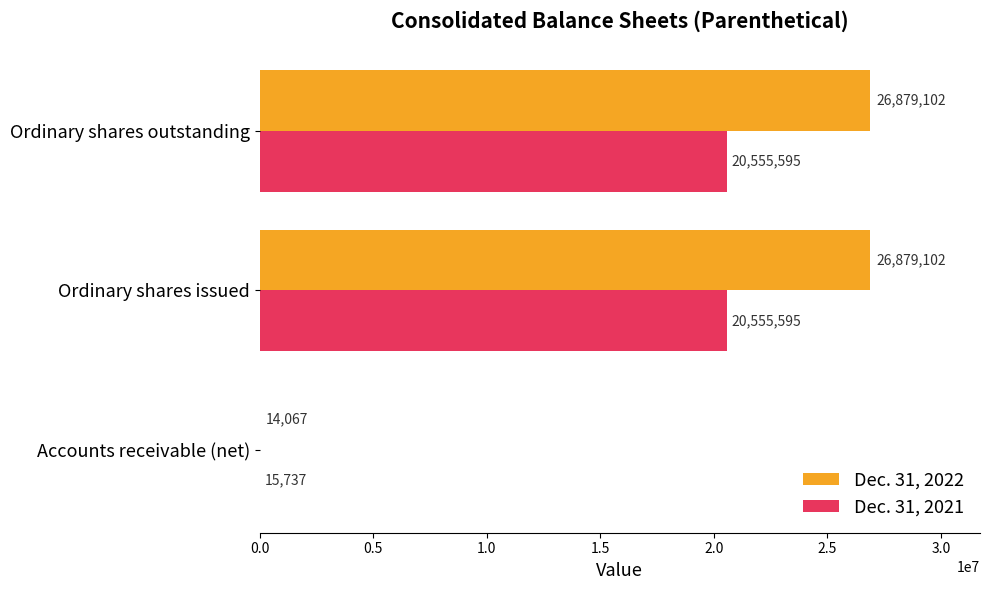

The Dec. 31, 2021 series shows 15737 at Accounts receivable (net). True or false?

True